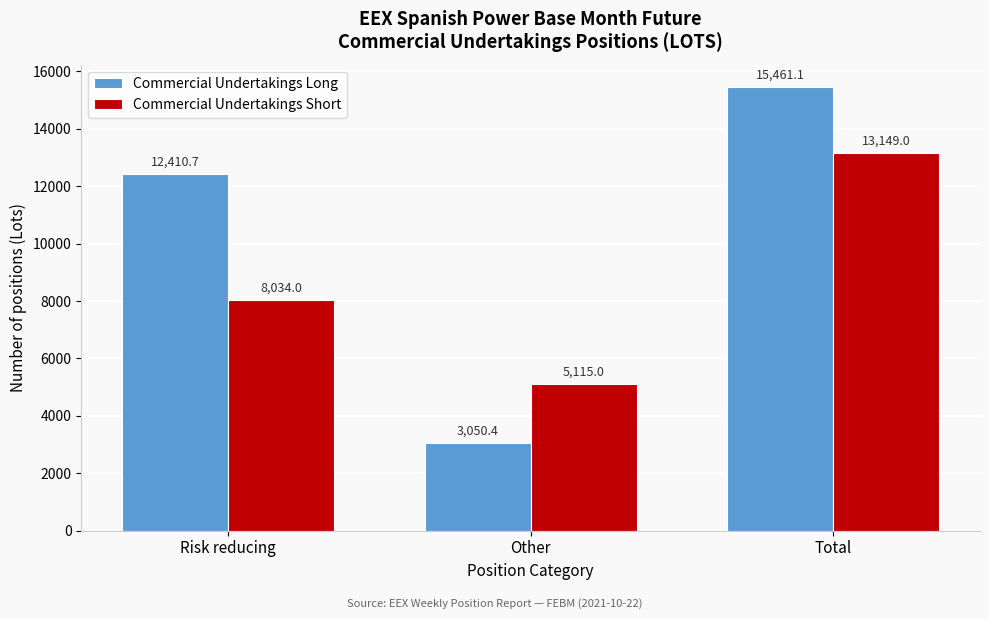

Reading right to left, list all the values displayed in this chart.

Commercial Undertakings Long: Total=15461.1	Other=3050.4	Risk reducing=12410.7
Commercial Undertakings Short: Total=13149.0	Other=5115.0	Risk reducing=8034.0